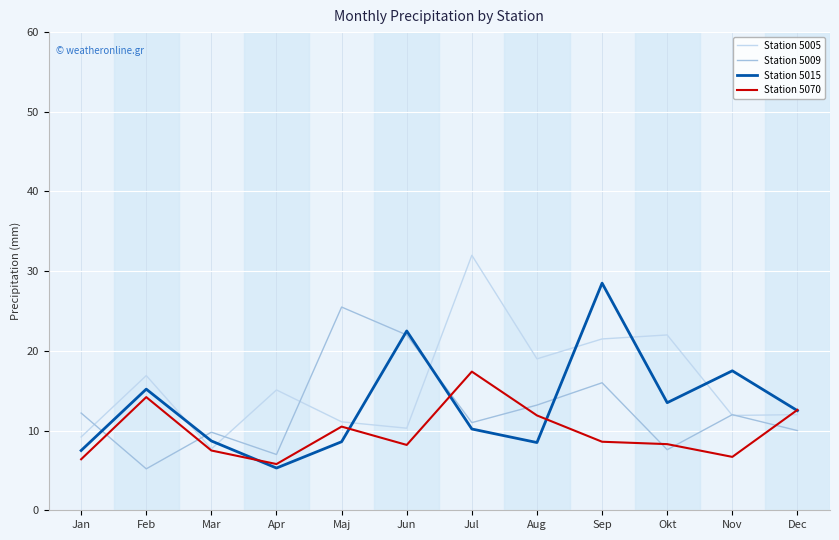

Rank the series by their maximum value, from lowest to highest.

Station 5070, Station 5009, Station 5015, Station 5005